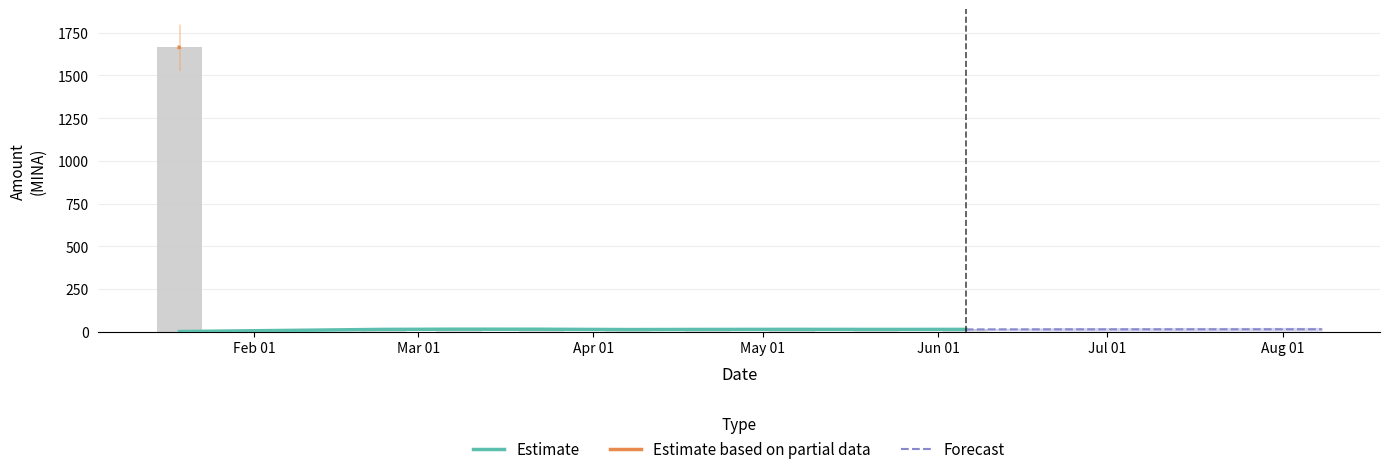

What is the sum of all values?

5099.0